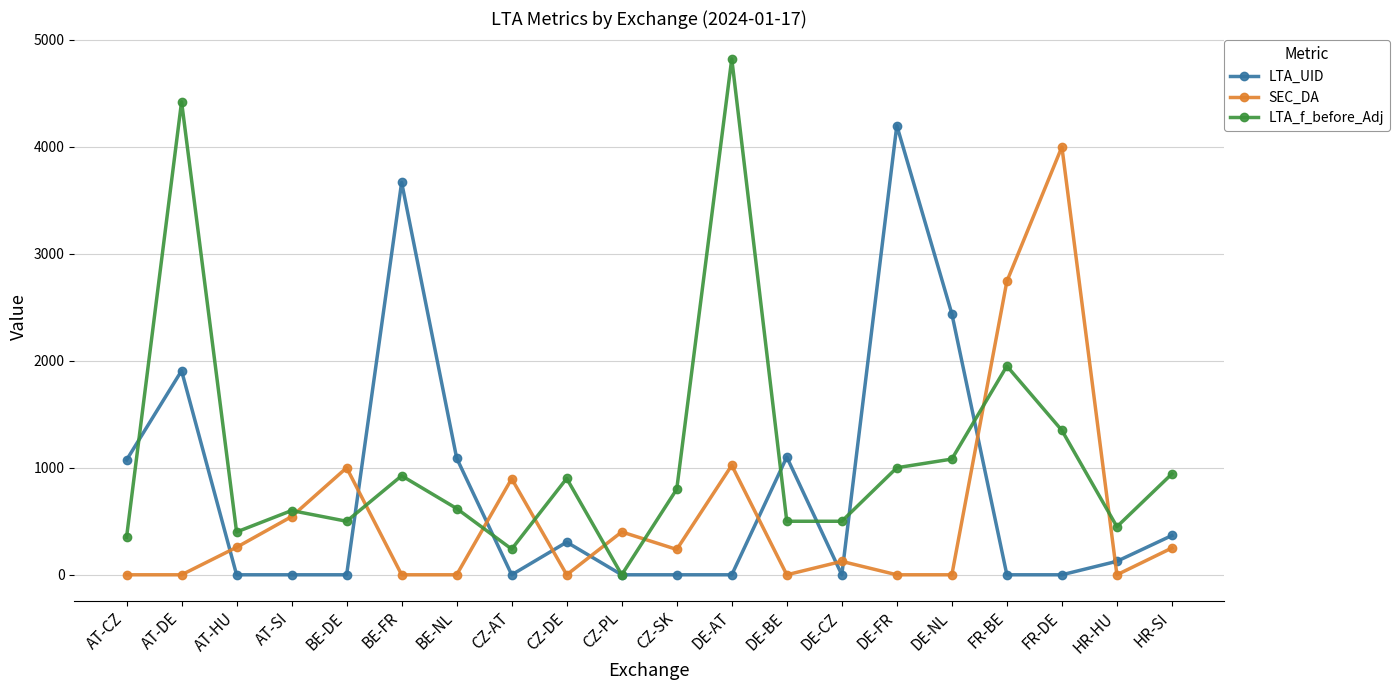

How many series are shown in this chart?

3